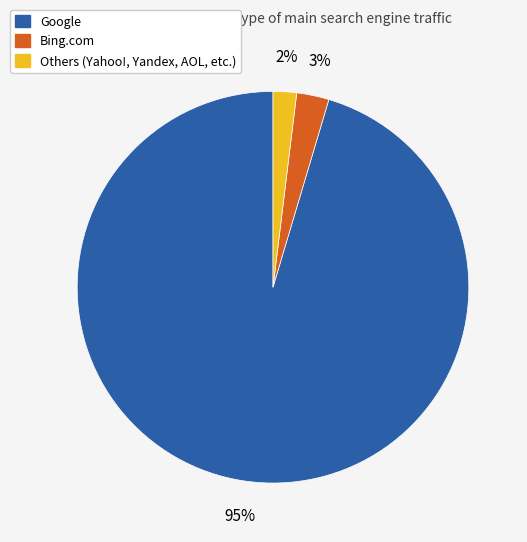

To the nearest percent, what is the average slice percentage?

33%